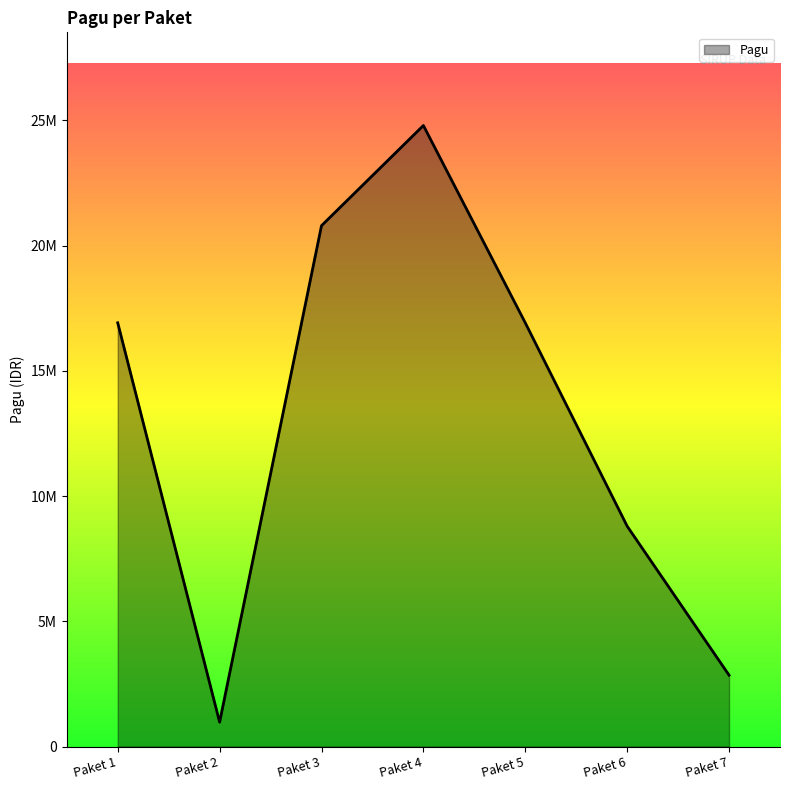

Reading left to right, list all the values displayed in this chart.

16920000	975000	20800000	24800000	16920000	8800000	2850000